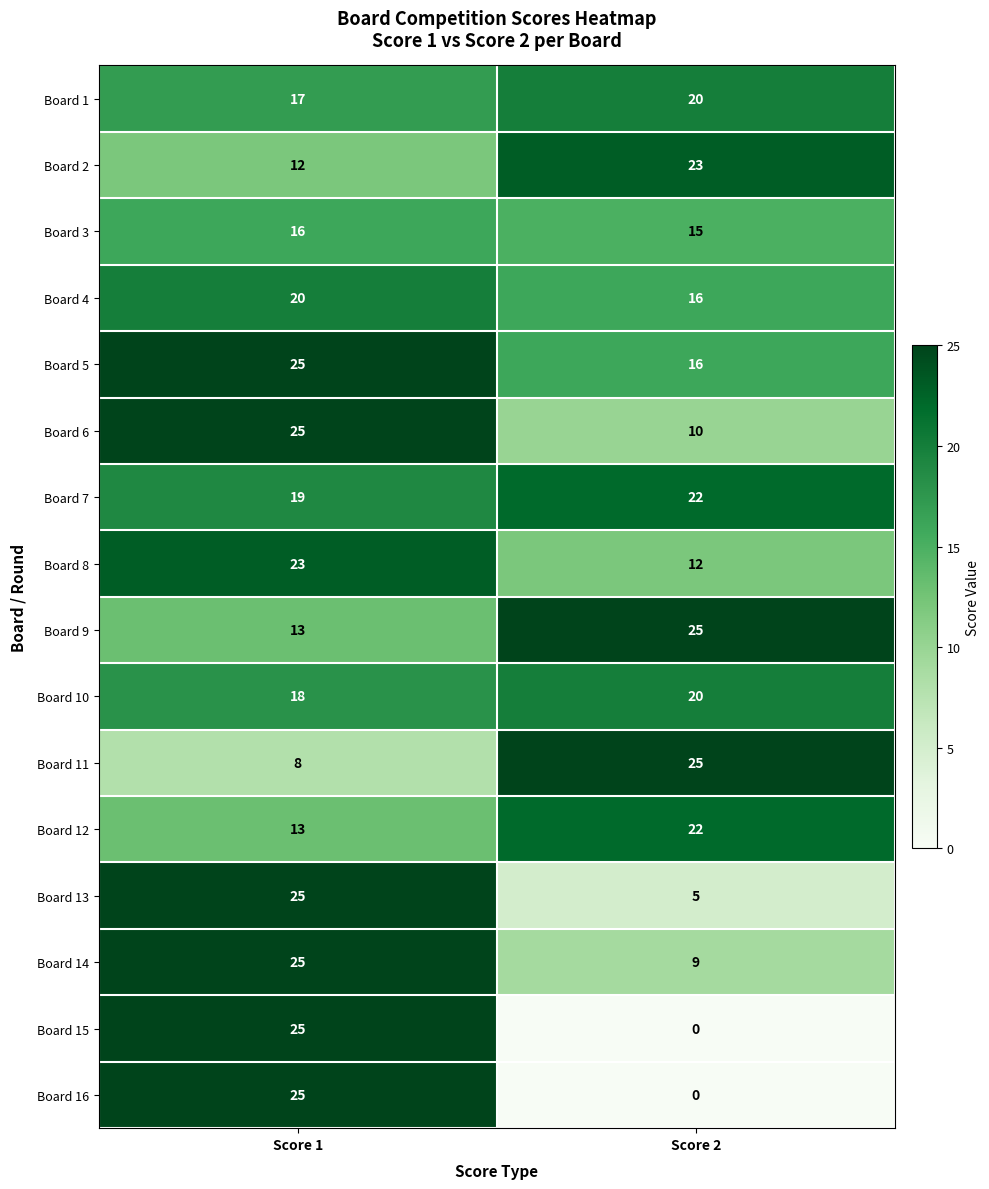

List the labels in order of Board 14 value, largest first.

Score 1, Score 2